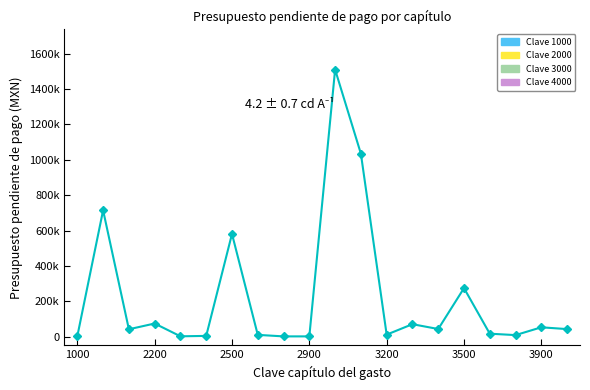

Is this an area chart (filled region under the line)?

No